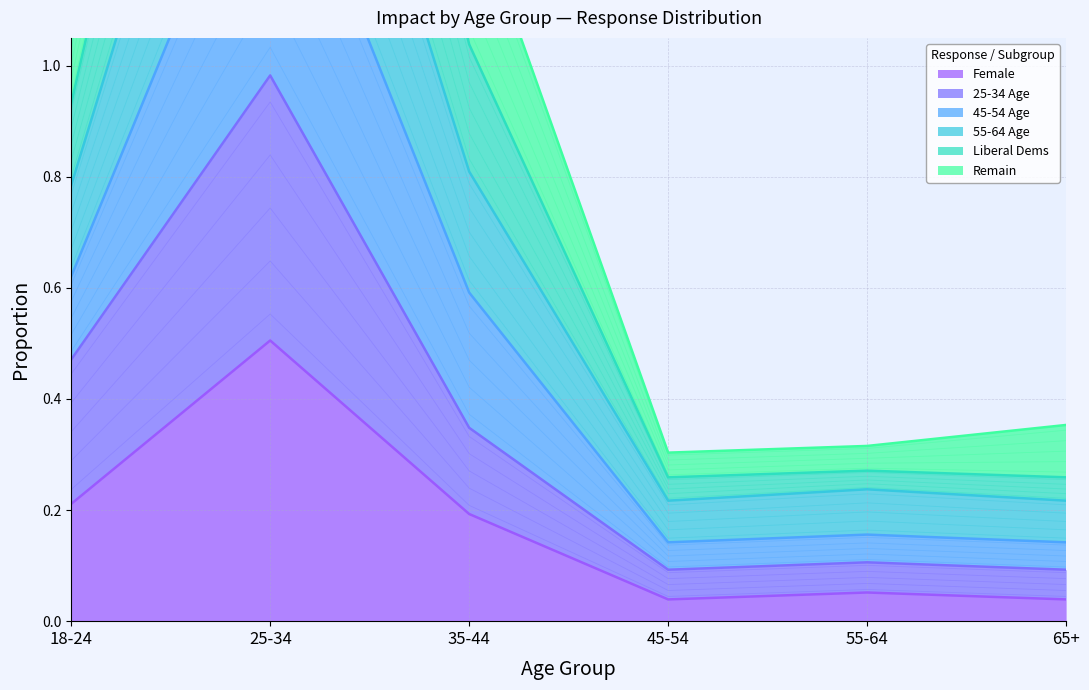

Rank the categories by 45-54 Age value from highest to lowest.

25-34, 35-44, 18-24, 65+, 55-64, 45-54